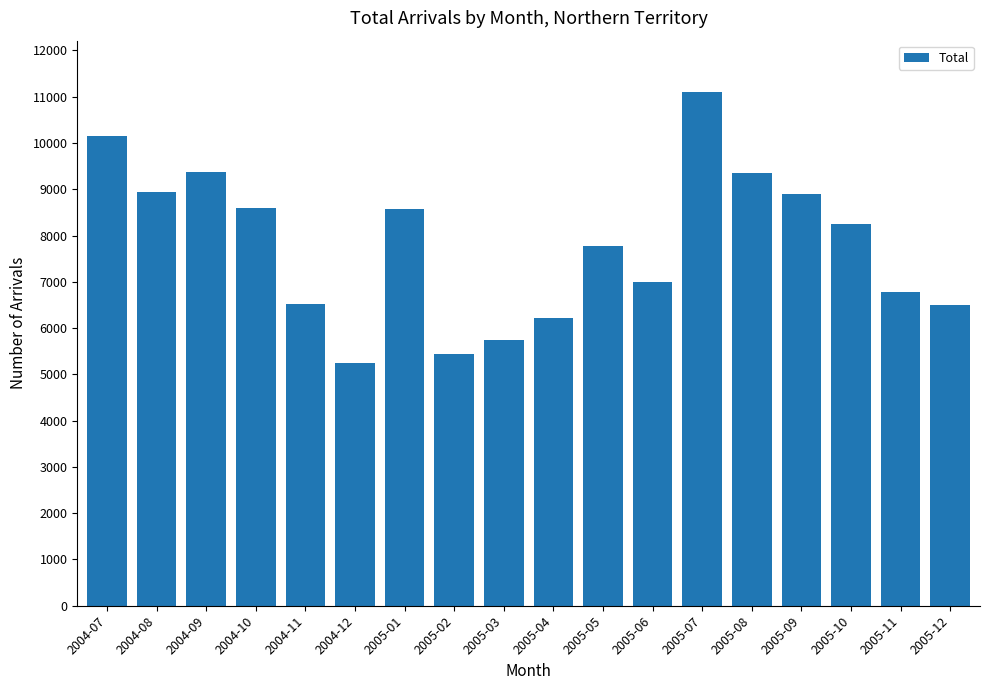

Count the number of data series in this chart.

1